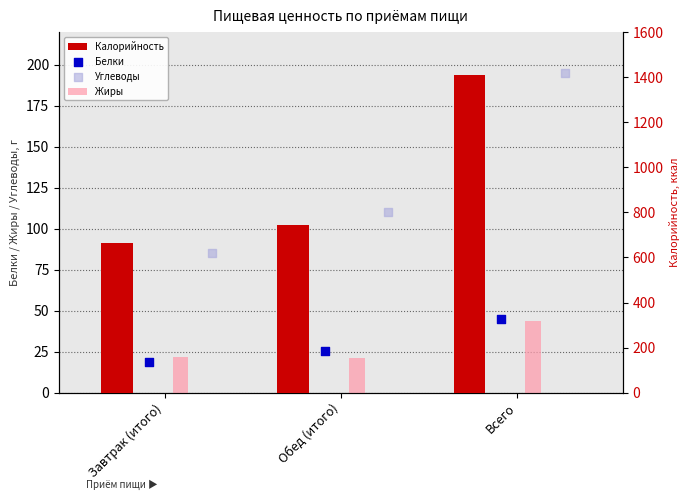

Which series has the largest Y range (max minus min)?

Калорийность